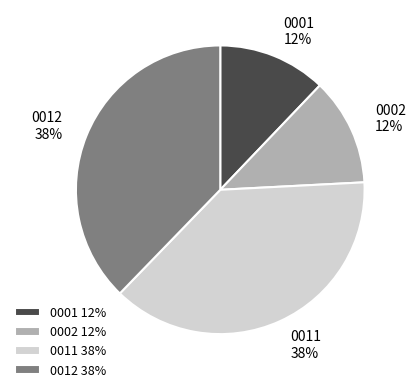

To the nearest percent, what portion does 0012 represent?

38%